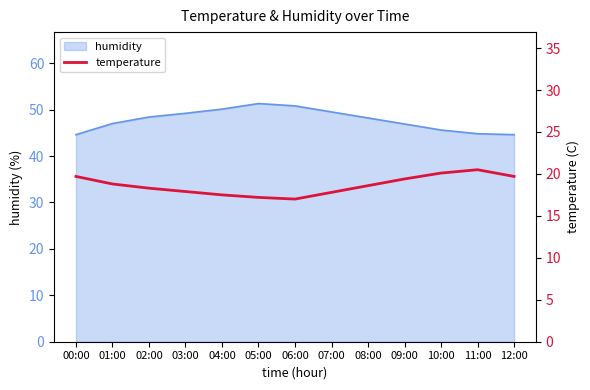

At which label does the data first exceed 18?

00:00